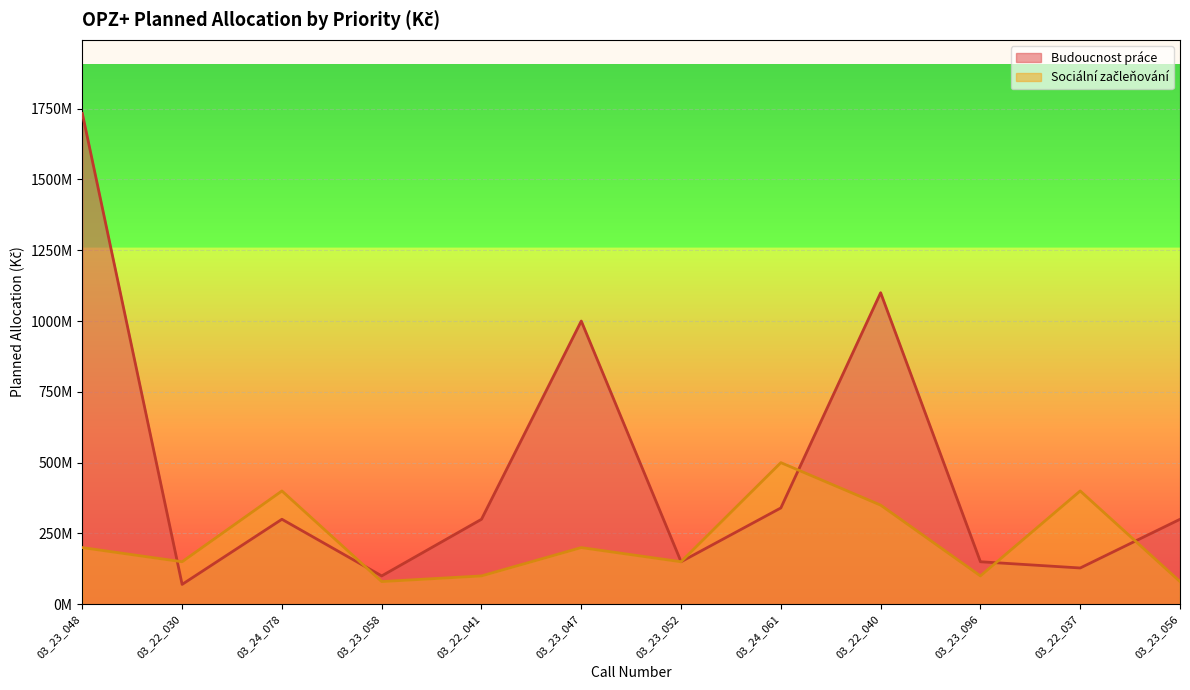

What position from the left is 03_22_030?

2